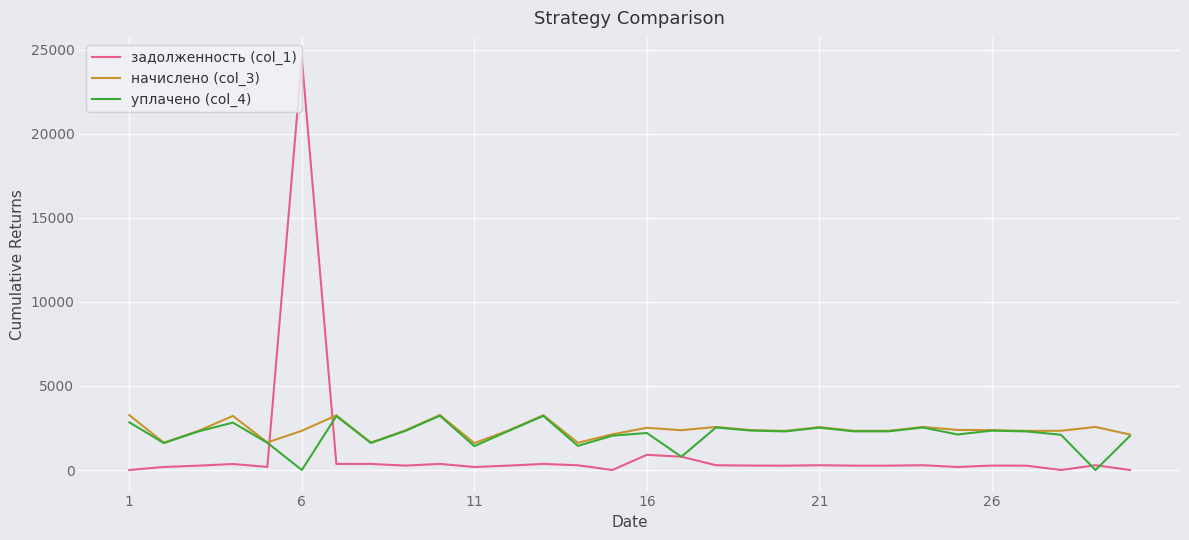

What is the greatest value displayed?

24489.8